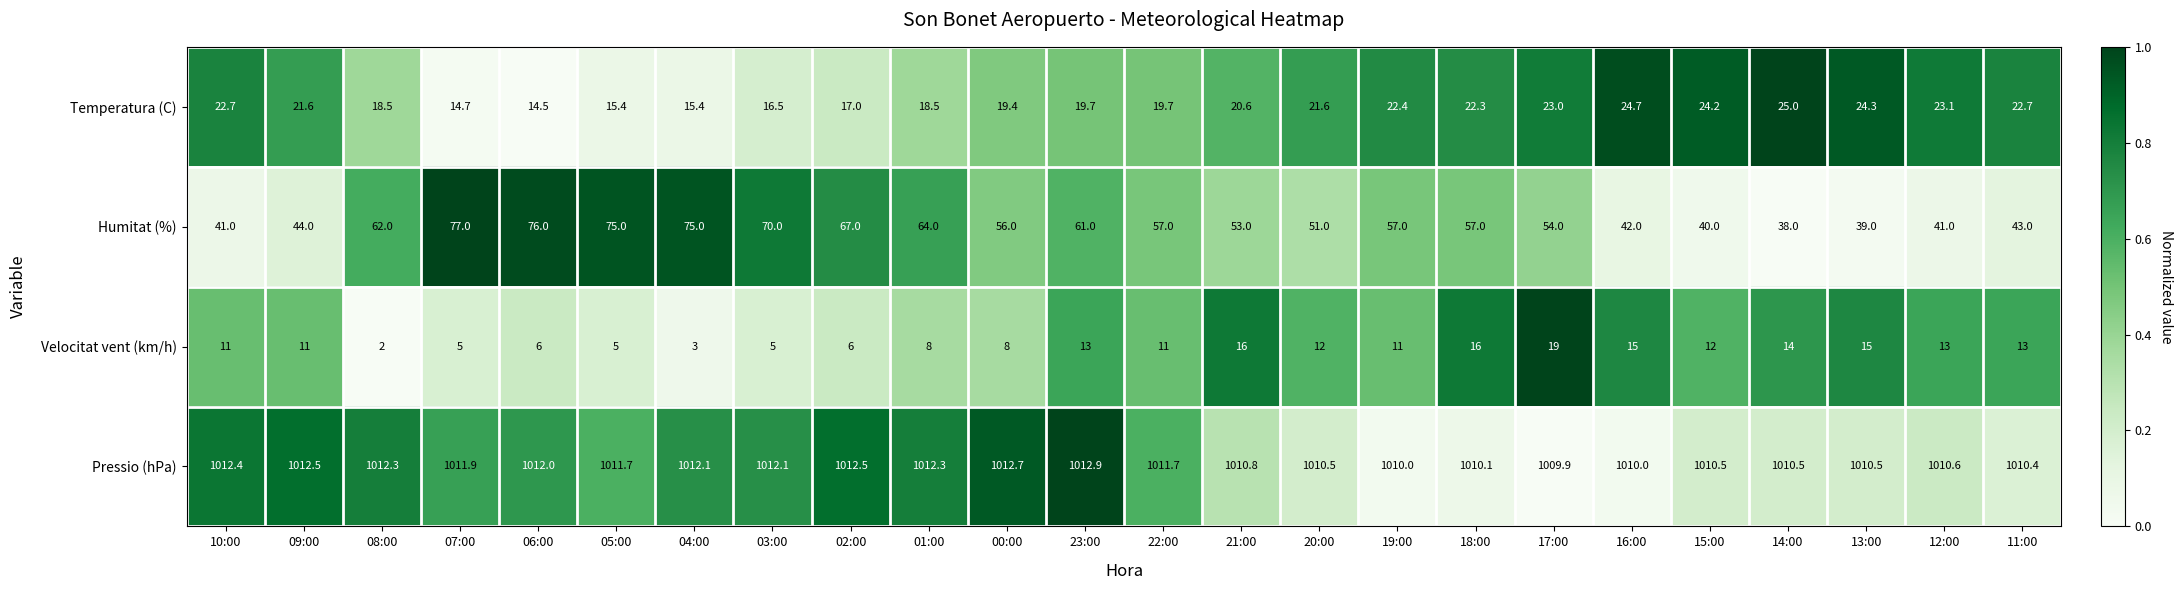

Between 03:00 and 02:00, which series saw the biggest shift?

Humitat (%)